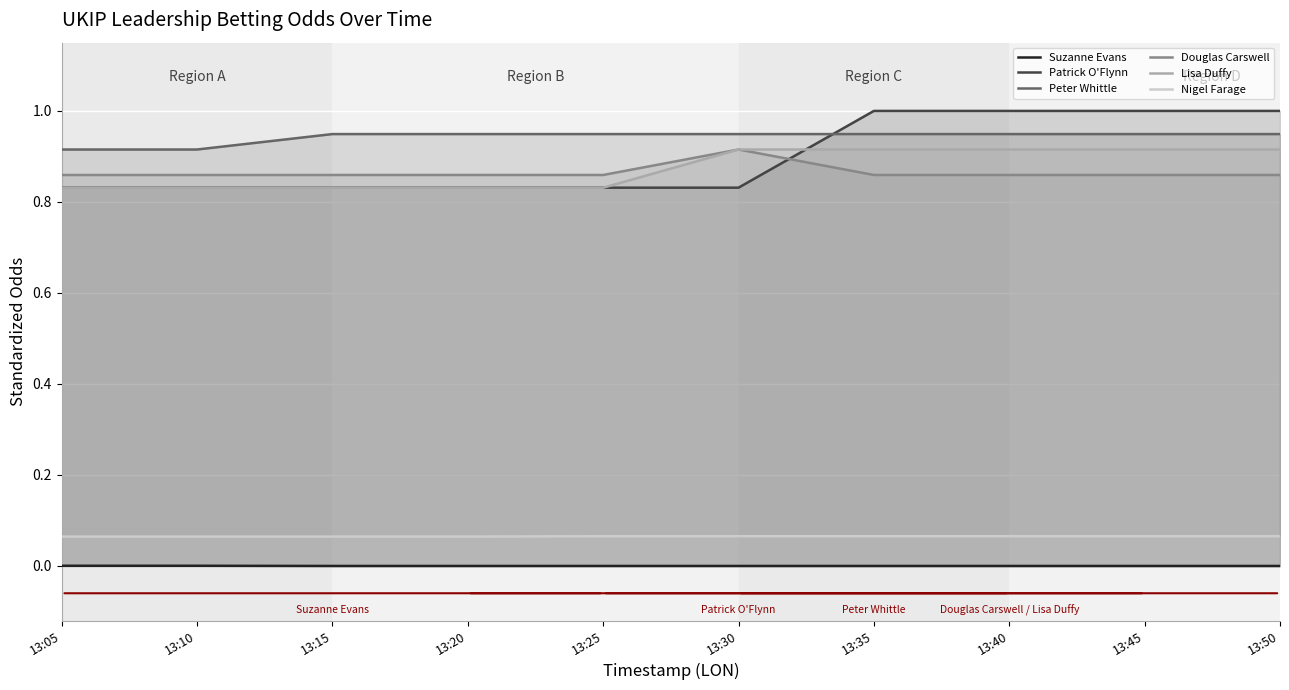

What is the value of the Lisa Duffy point at the 5th from the left?

0.8